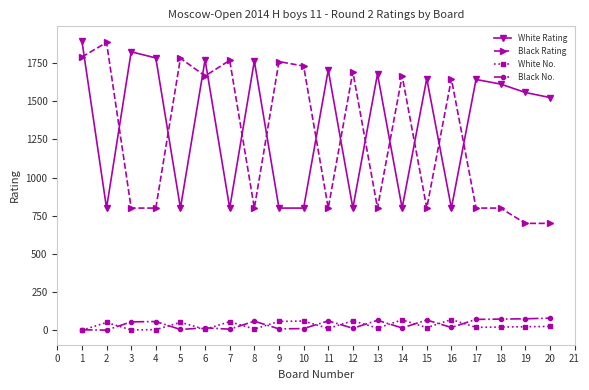

How many lines are shown in the chart?

4